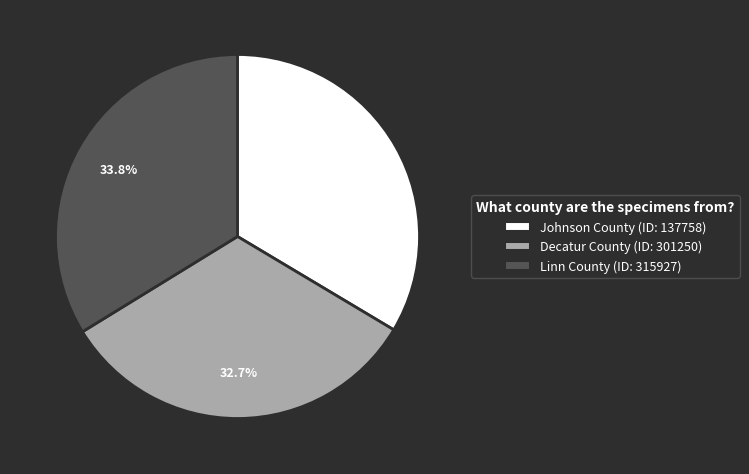

How many slices are in this pie chart?

3